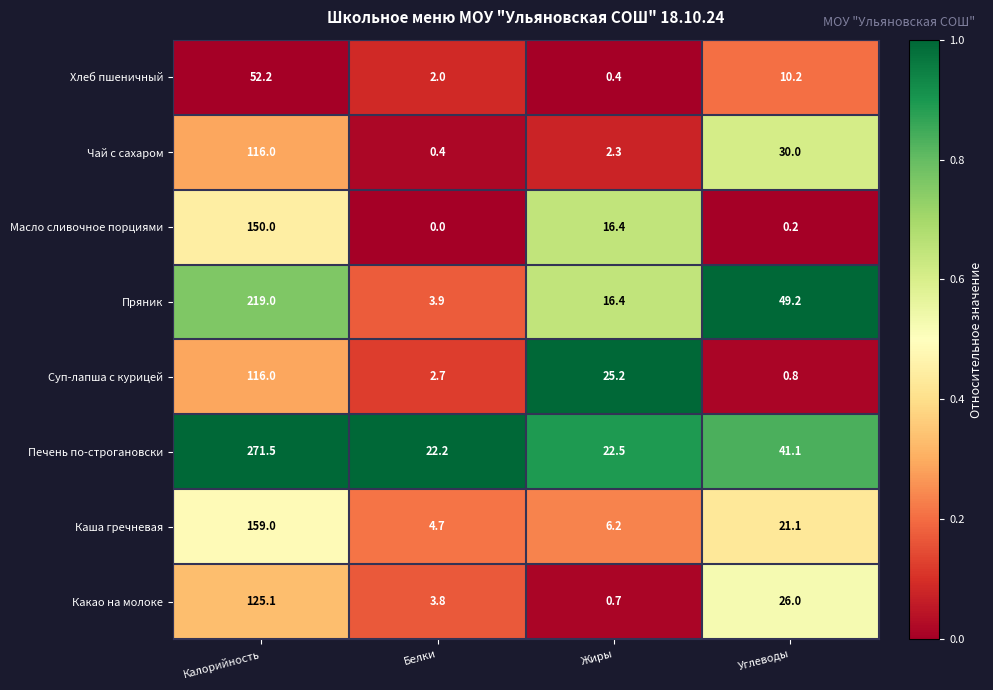

At how many categories does at least one series exceed 0?

4